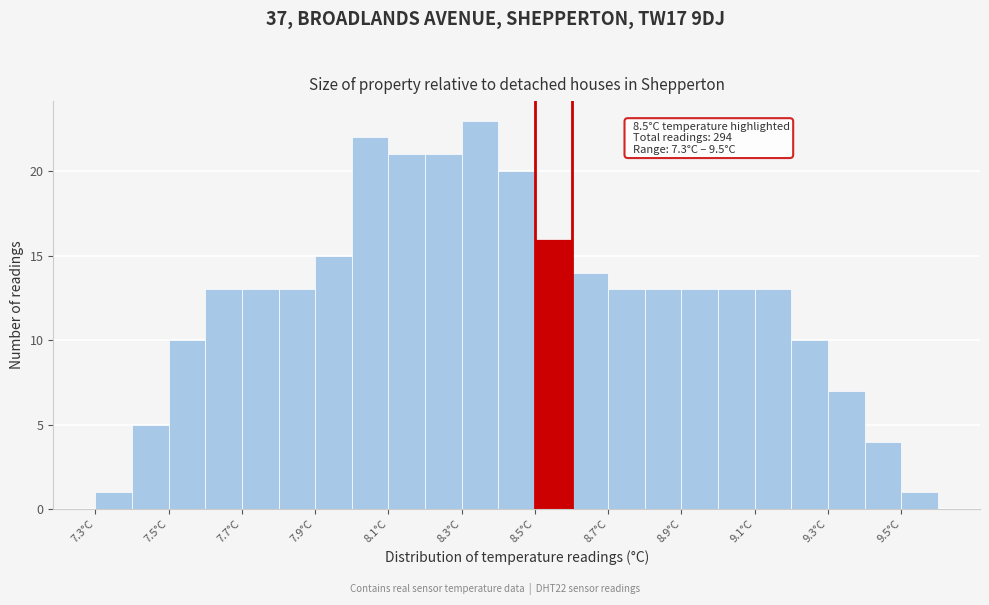

Over which range of the x-axis is the bar tallest?

8.3 to 8.4